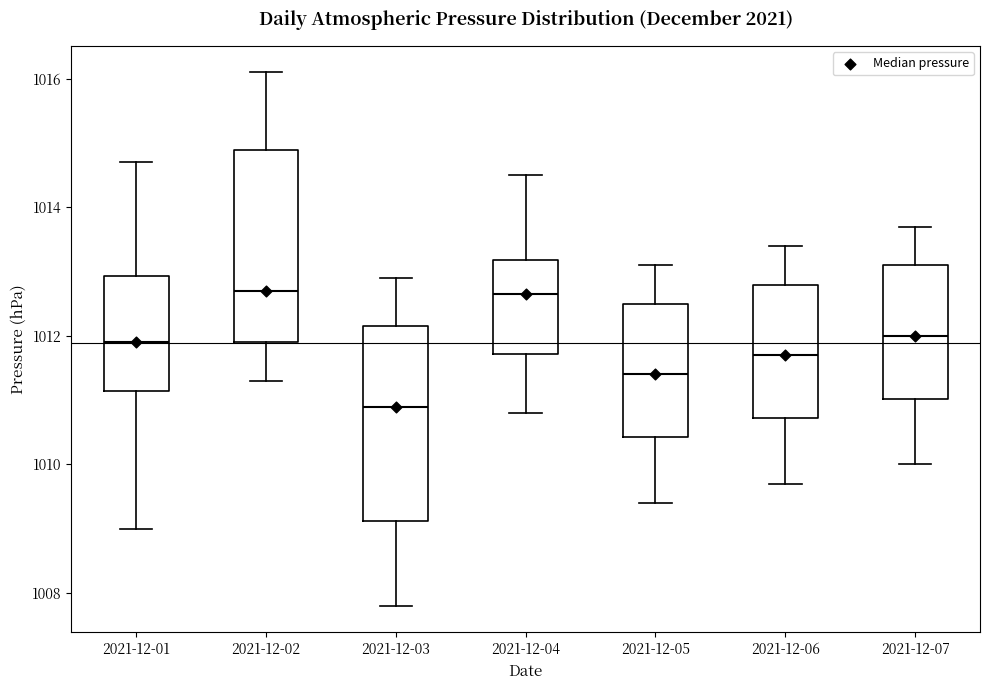

Which box's median line is the lowest?

2021-12-03